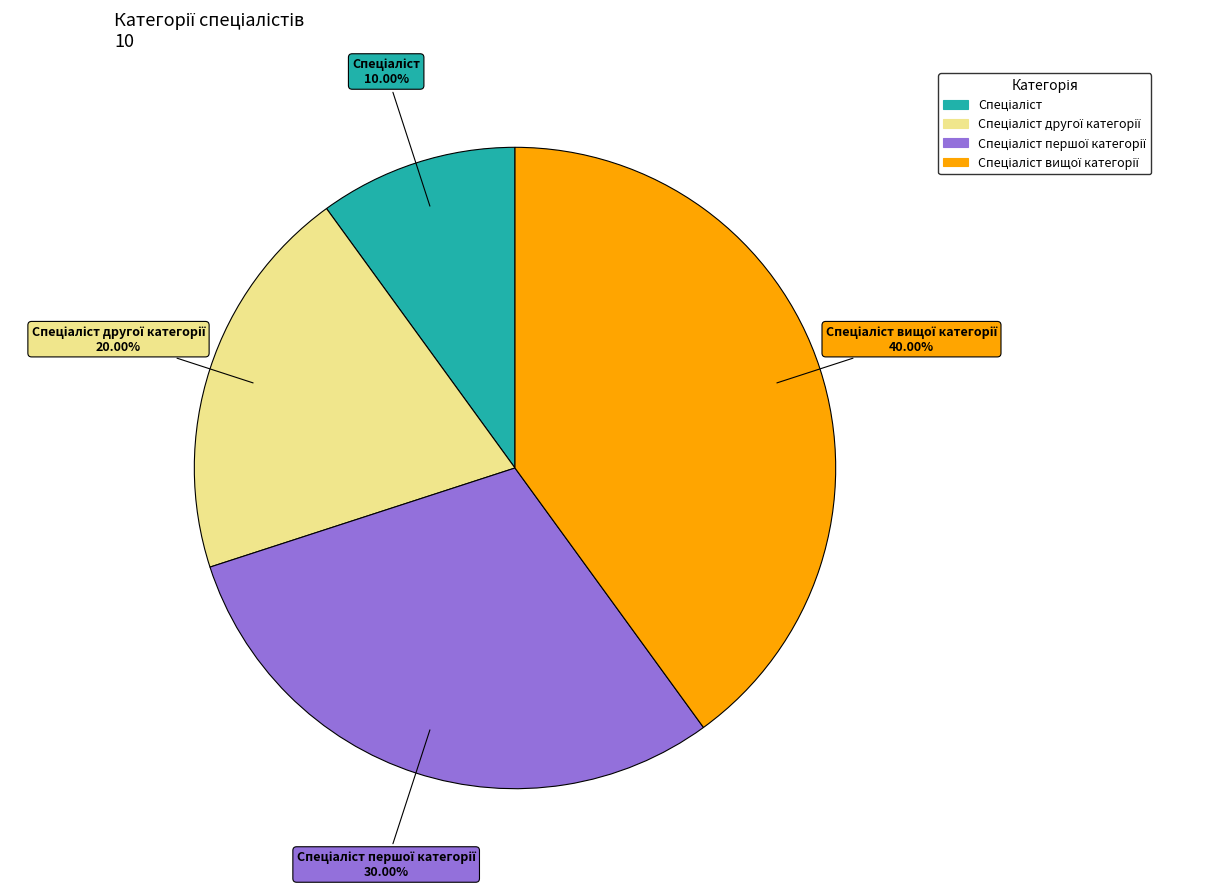

Is there a majority slice in this chart?

No